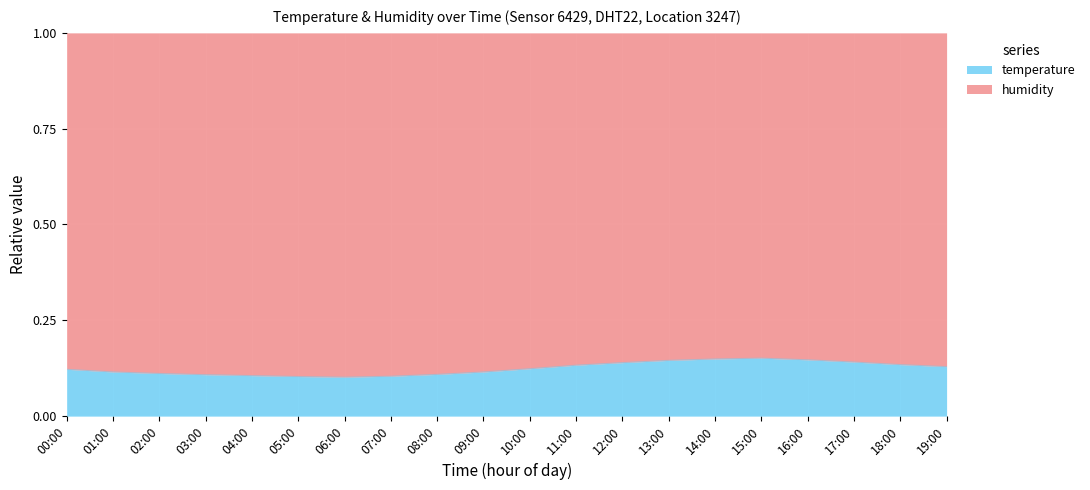

What is the label of the 12th point from the left?

11:00